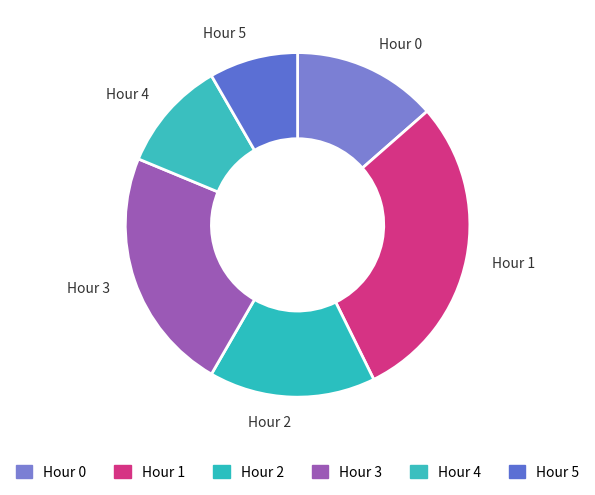

Which category has the biggest portion of the pie?

Hour 1